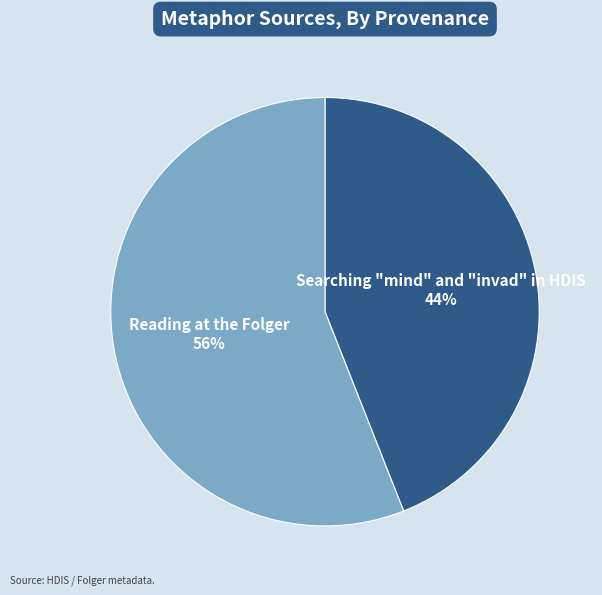

Is Searching "mind" and "invad" in HDIS the majority of the pie?

No